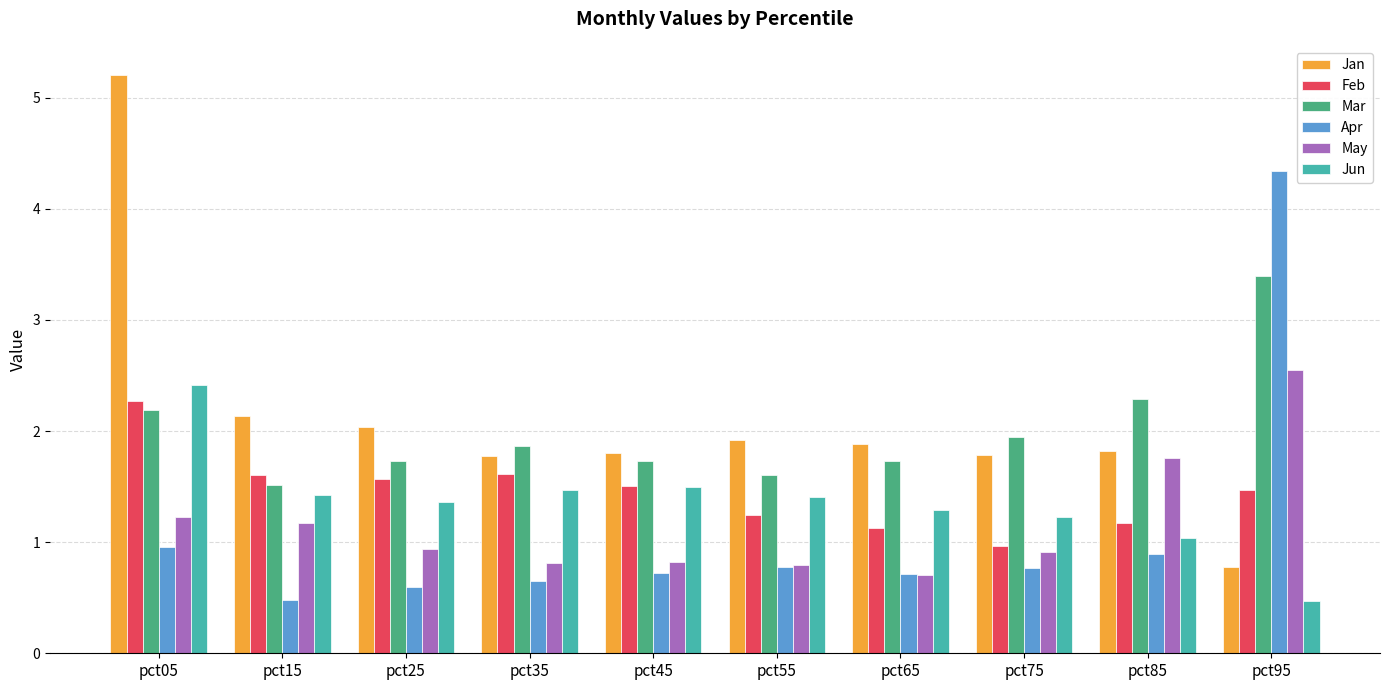

What is the value of the Mar bar at the 2nd from the left?

1.5